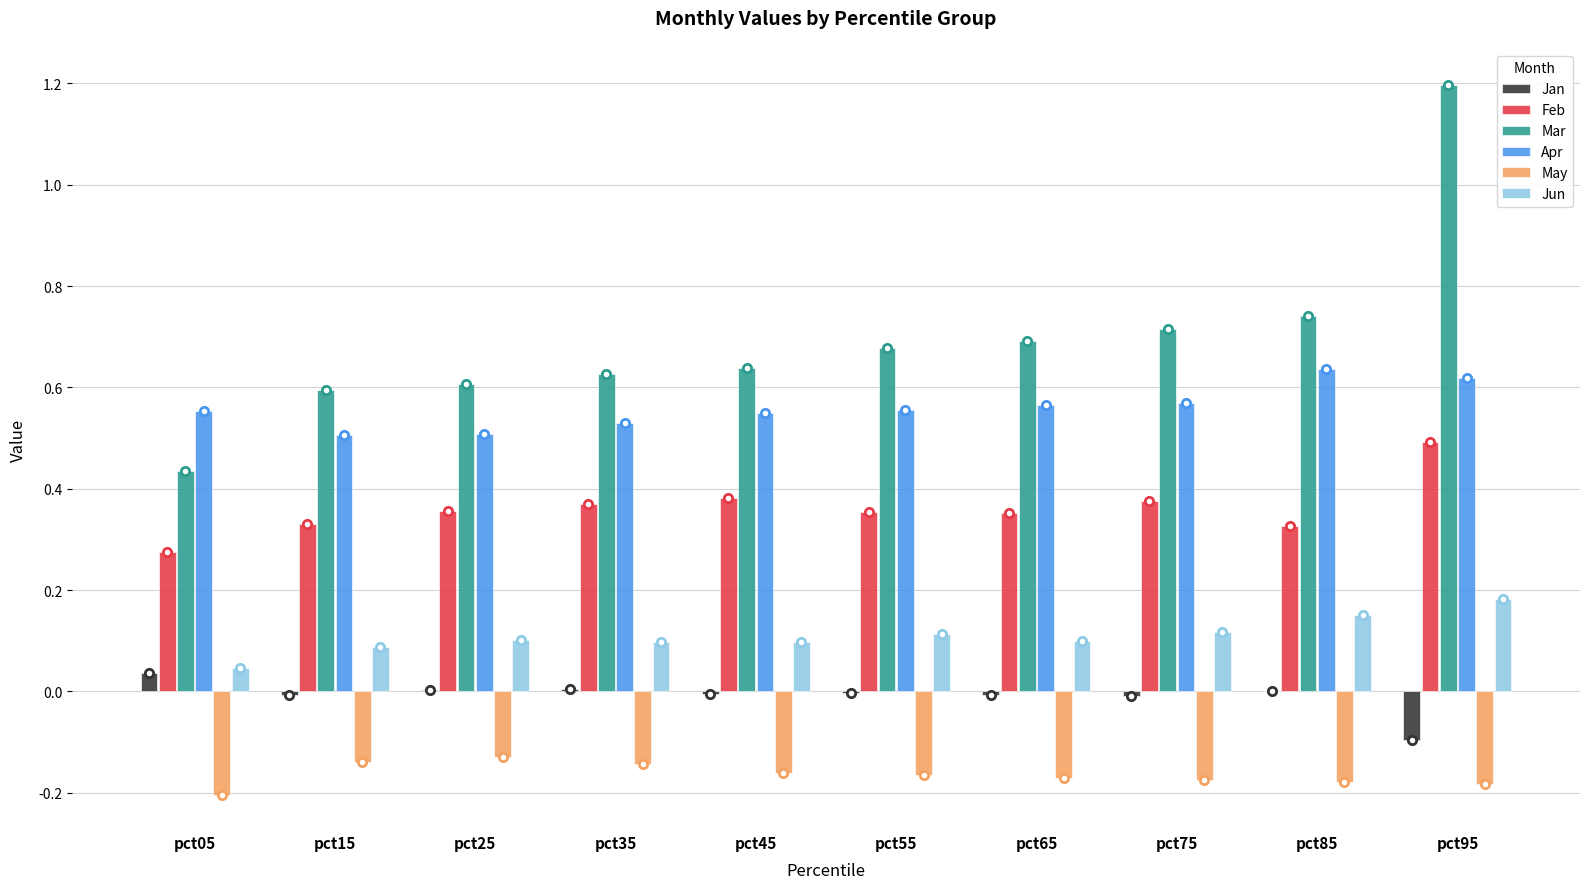

What are all the series names shown in the legend?

Jan, Feb, Mar, Apr, May, Jun